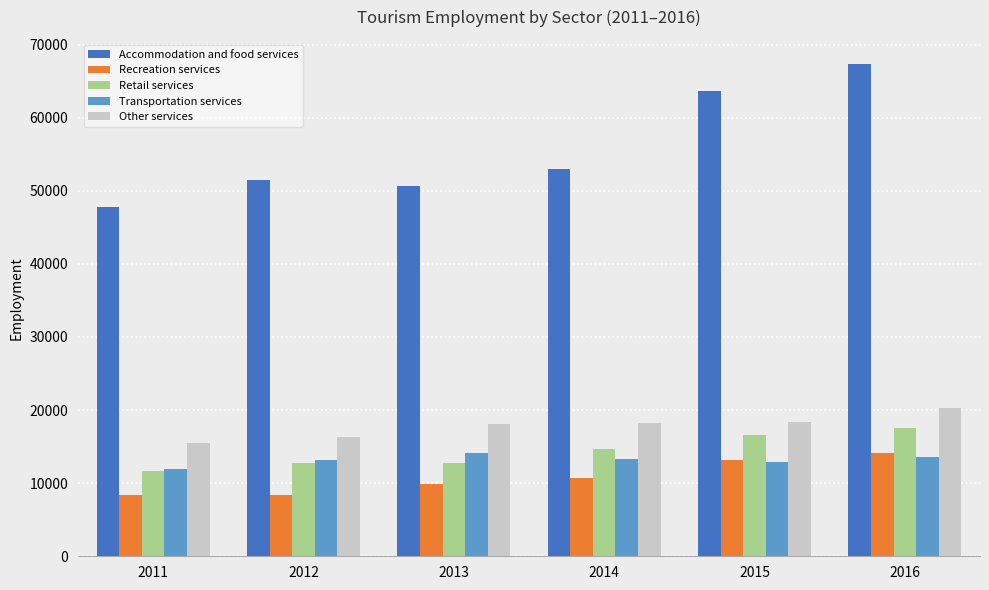

What is the minimum value for Recreation services?

8341.4